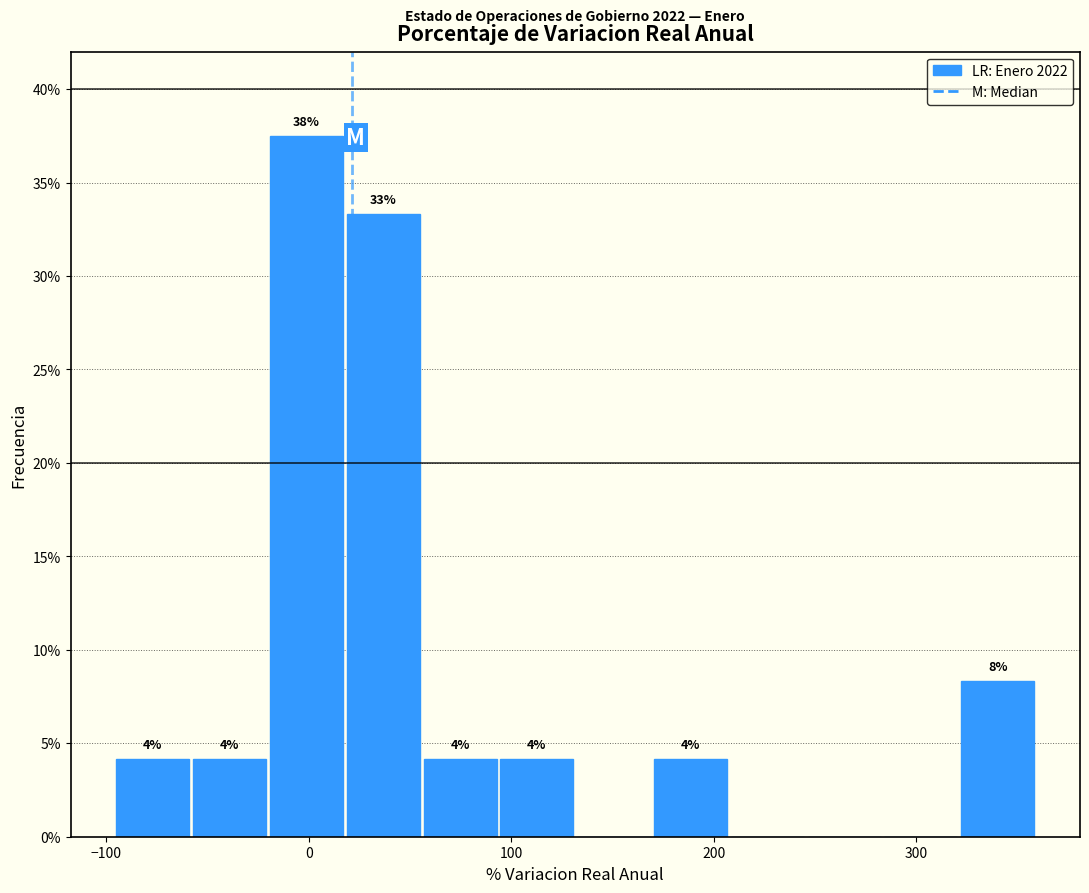

Around what value on the x-axis is the tallest bar? Give the approximate position of its centre, as read against the axis.

0